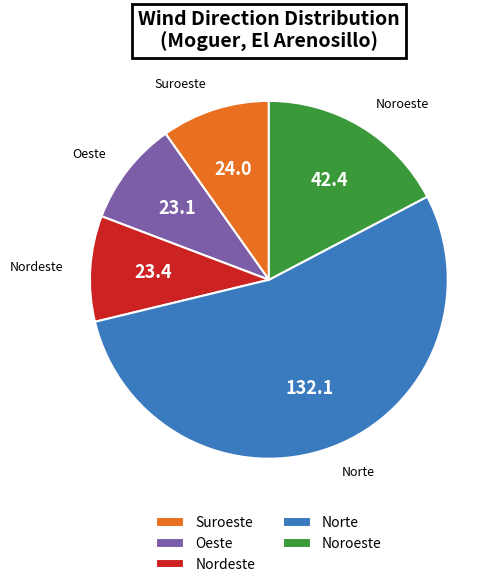

Is there any slice that represents more than half of the pie?

No